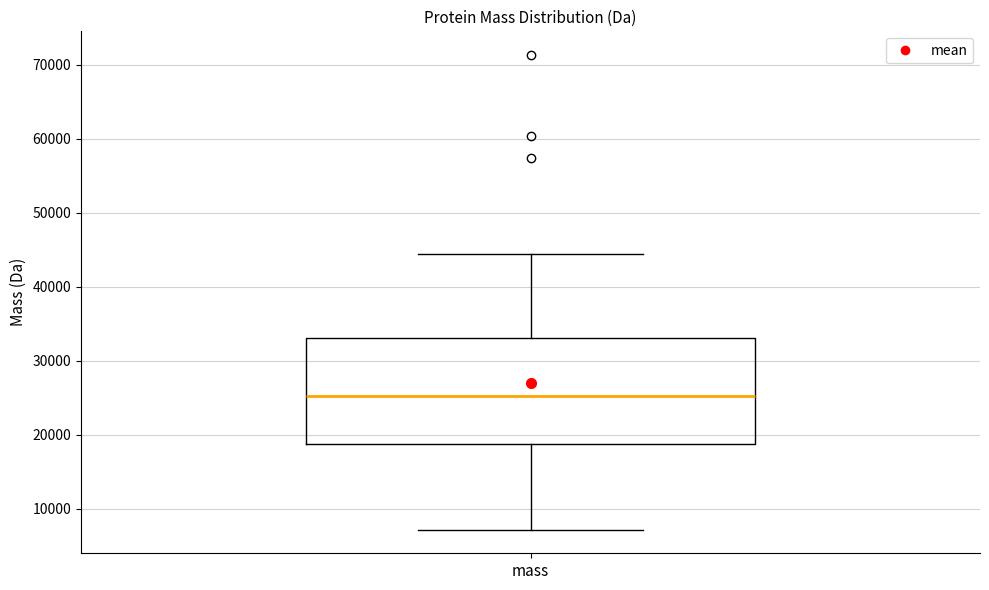

Read this box plot against the y-axis: the position of the median line, the range covered by the box, and the ends of both whiskers. The values are not printed on the chart, so give them approximately, as read against the axis.

median 25000, box 19000 to 33000, whiskers 7000 to 44000